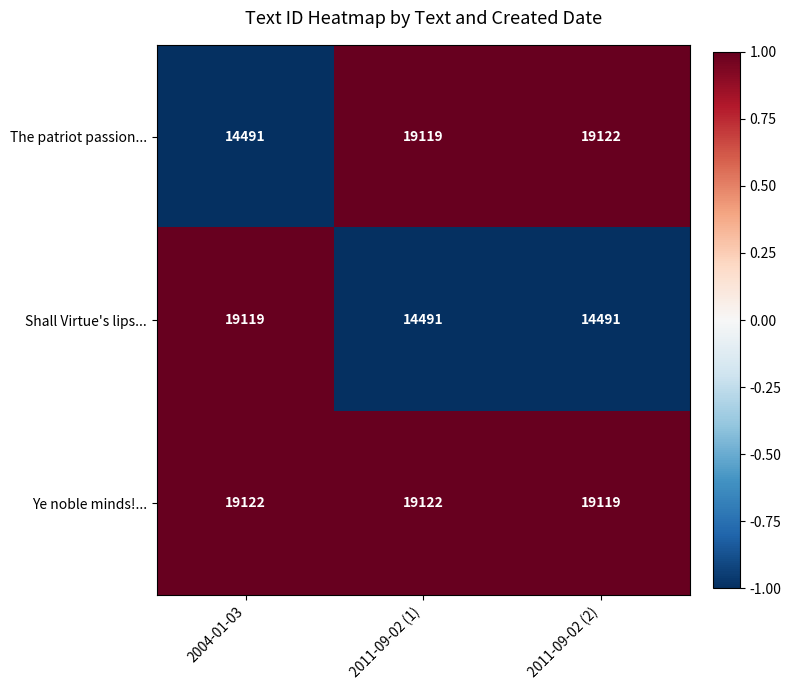

What is the smallest value displayed?

14491